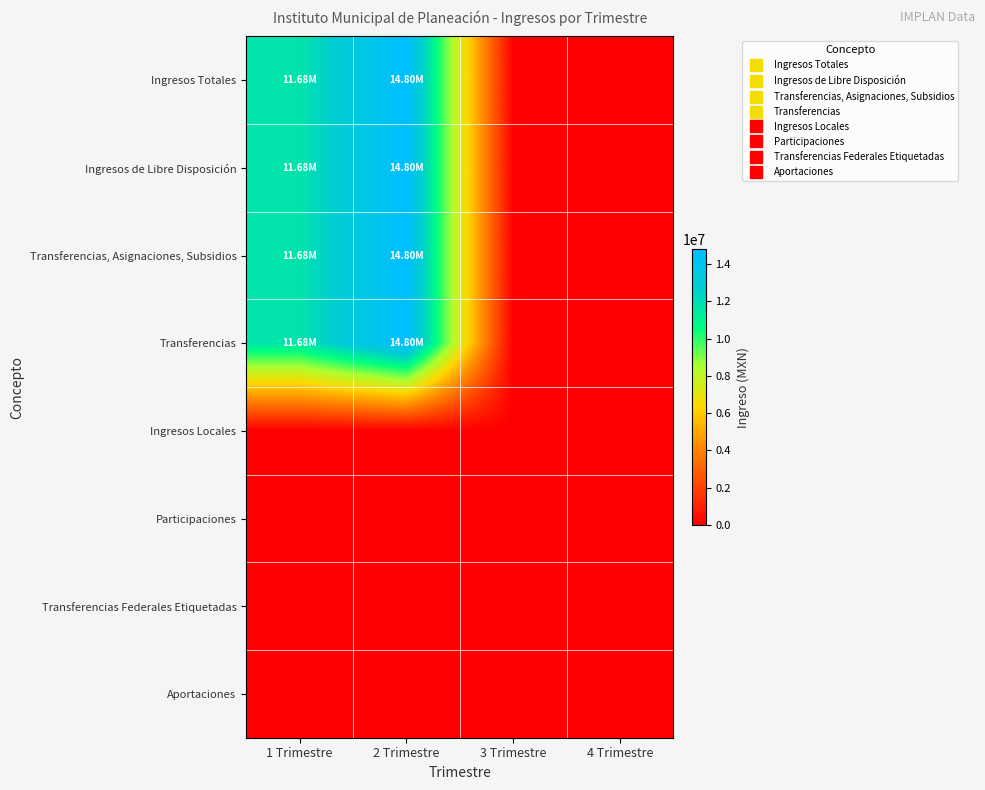

What is the spread (max minus min) of values at 2 Trimestre?

14795728.4